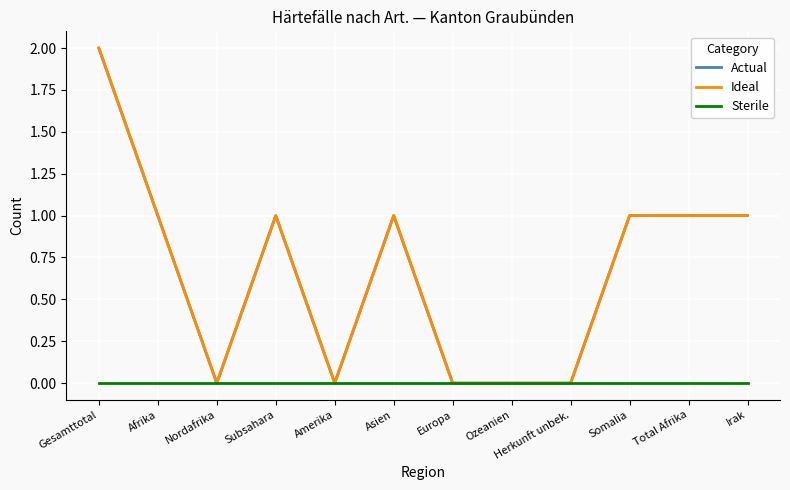

What is the label of the 10th point from the right?

Nordafrika